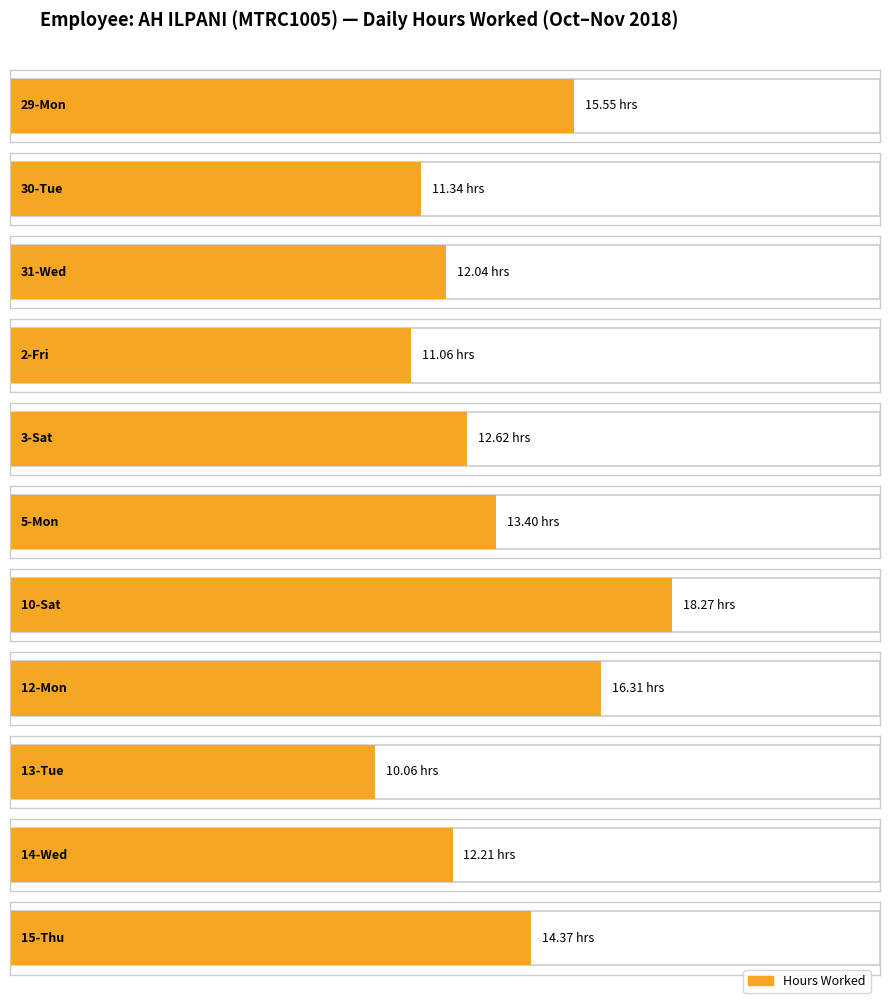

The value of Hours Worked at 14-Wed is 16.5. True or false?

False